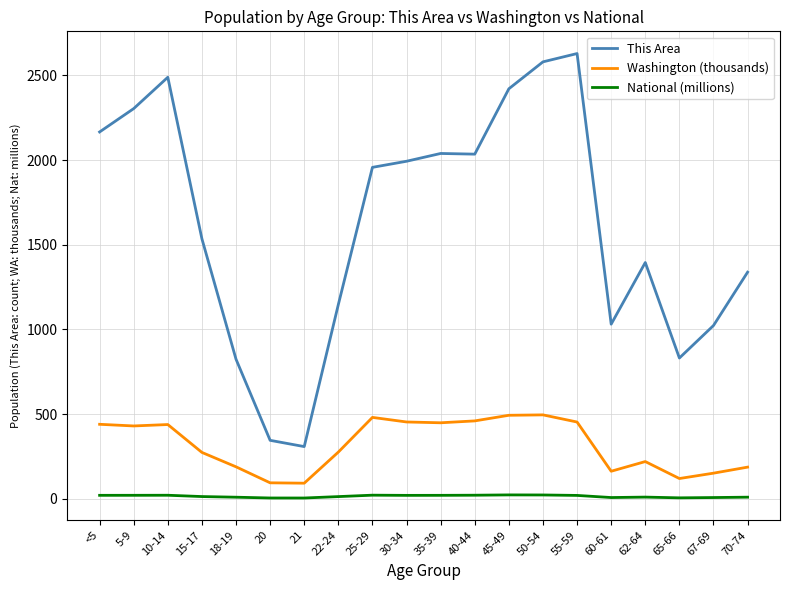

What is the total value across all series at 5-9?

2754.2